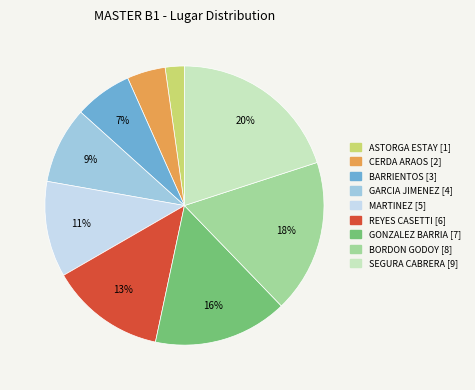

To the nearest percent, what is the average slice percentage?

11%